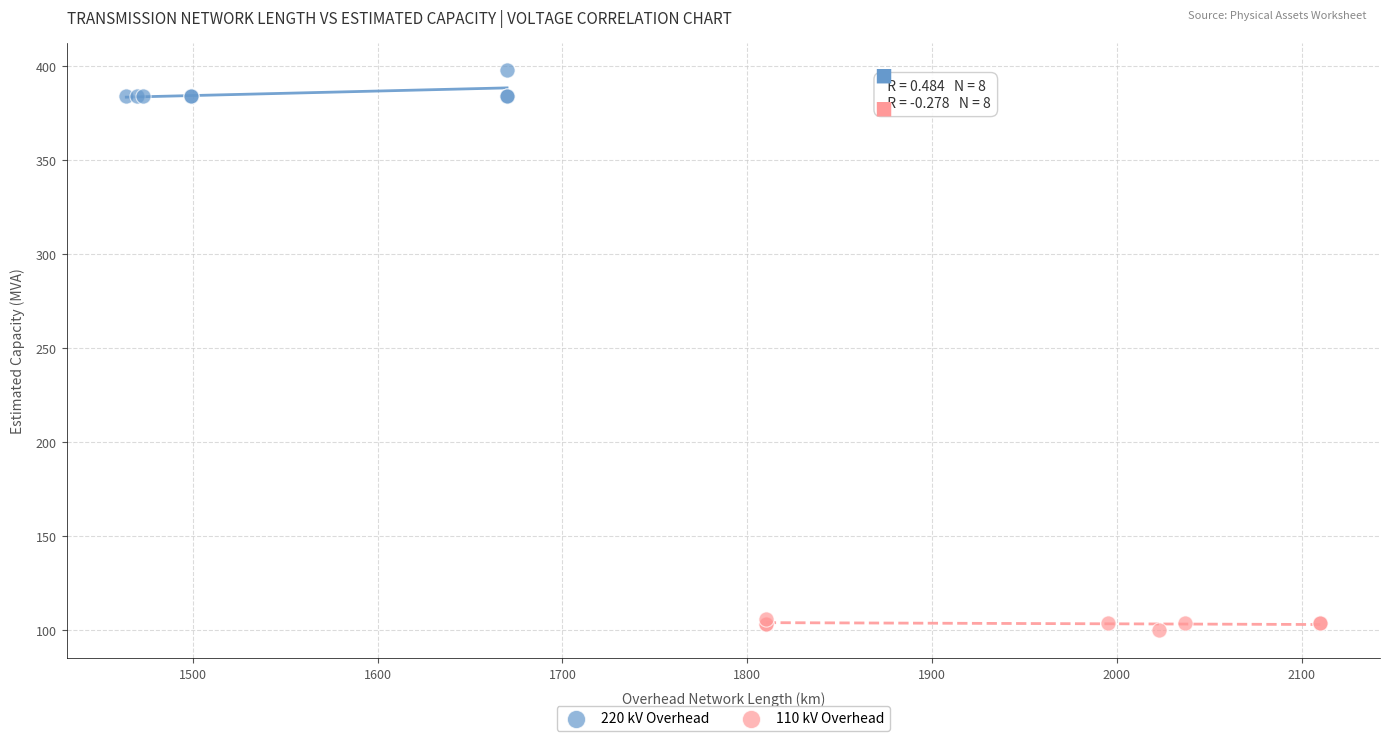

What are all the series names shown in the legend?

220 kV Overhead, 110 kV Overhead